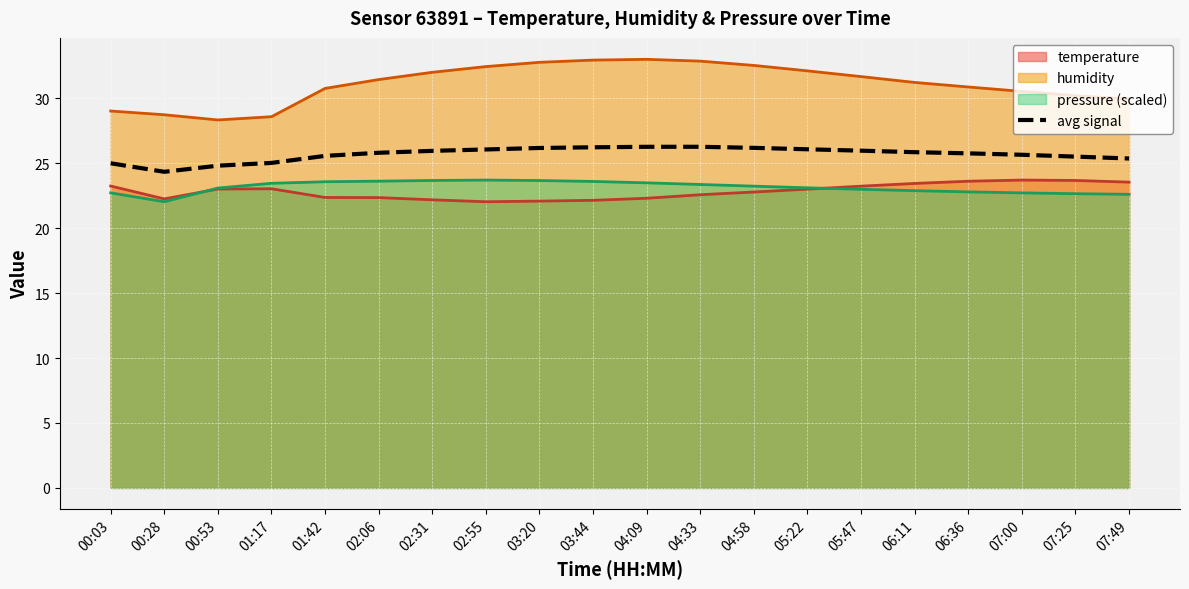

Reading right to left, transcribe all the data shown in this chart.

25.4	25.5	25.7	25.8	25.9	26.0	26.1	26.2	26.3	26.3	26.2	26.2	26.1	26.0	25.8	25.6	25.0	24.8	24.3	25.0